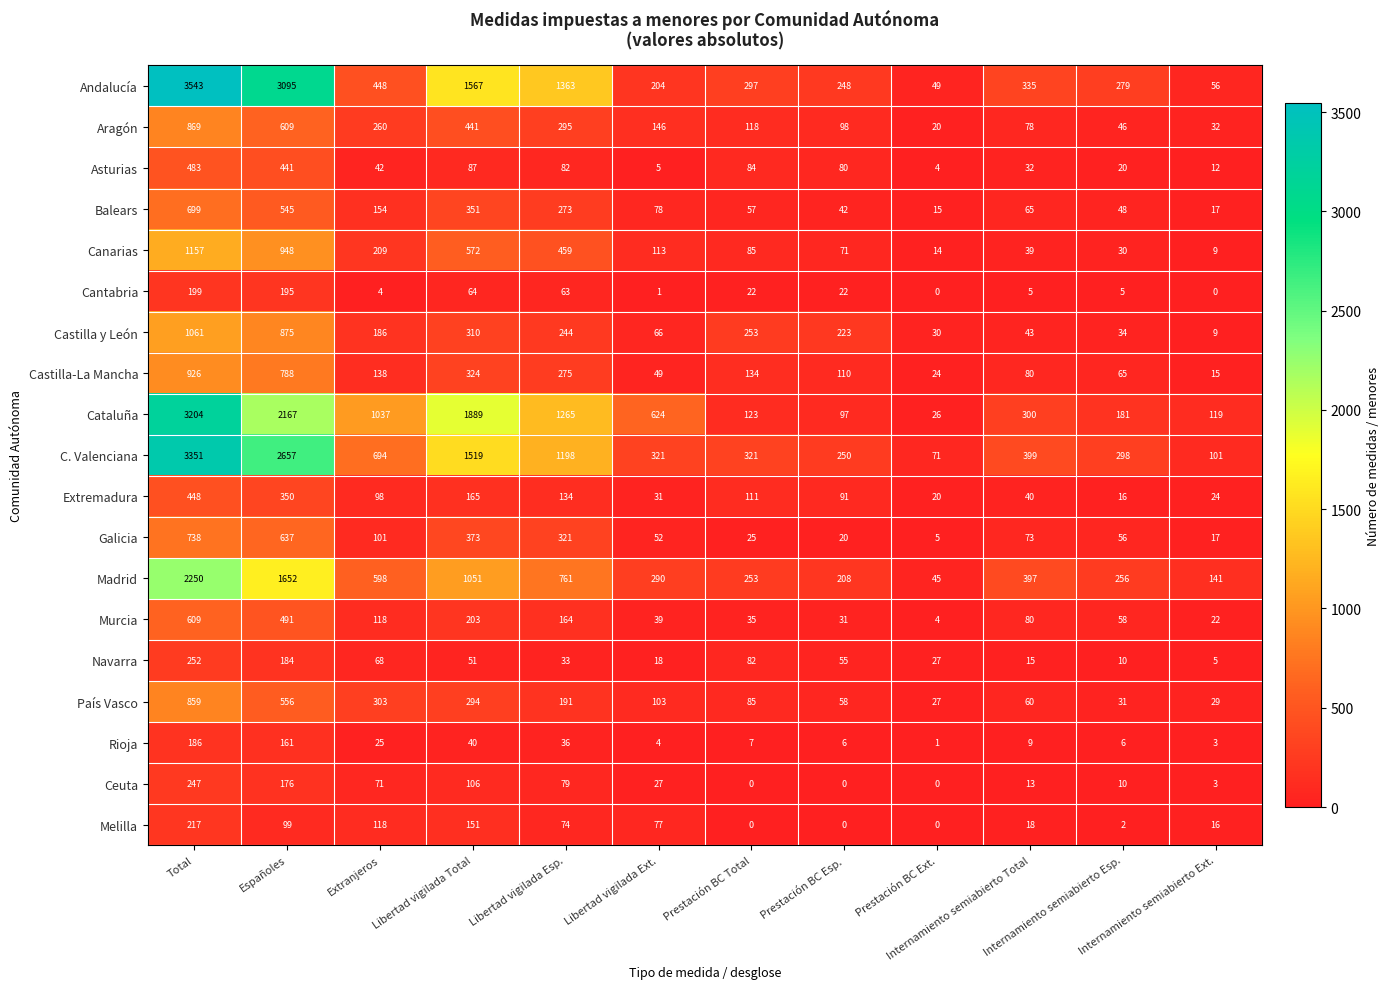

What is the total value across all series at Españoles?

16626